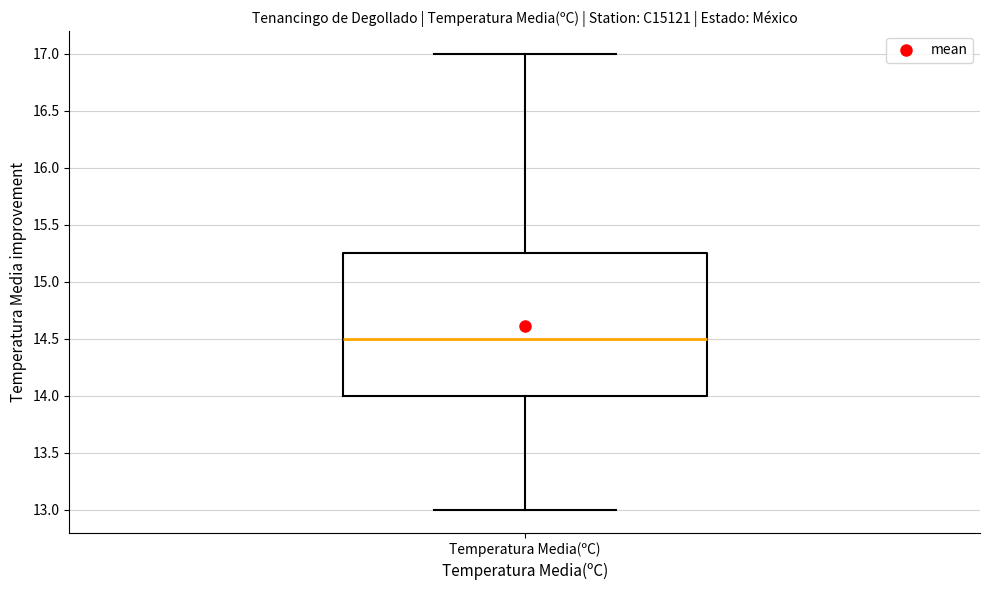

Transcribe this box plot: give where the median line is, the range the box spans, and where the two whiskers end, as read against the y-axis. The values are not printed on the chart, so give them approximately, as read against the axis.

median 14.50, box 14.00 to 15.25, whiskers 13.00 to 17.00